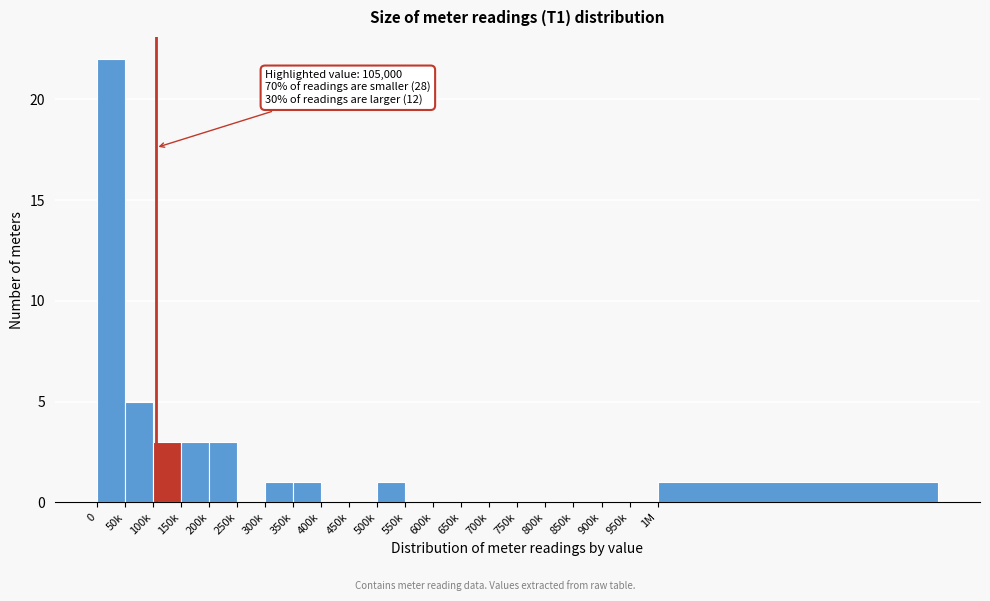

Reading left to right, extract all data points from this chart.

0=22	50k=5	100k=3	150k=3	200k=3	250k=0	300k=1	350k=1	400k=0	450k=0	500k=1	550k=0	600k=0	650k=0	700k=0	750k=0	800k=0	850k=0	900k=0	950k=0	1M=1